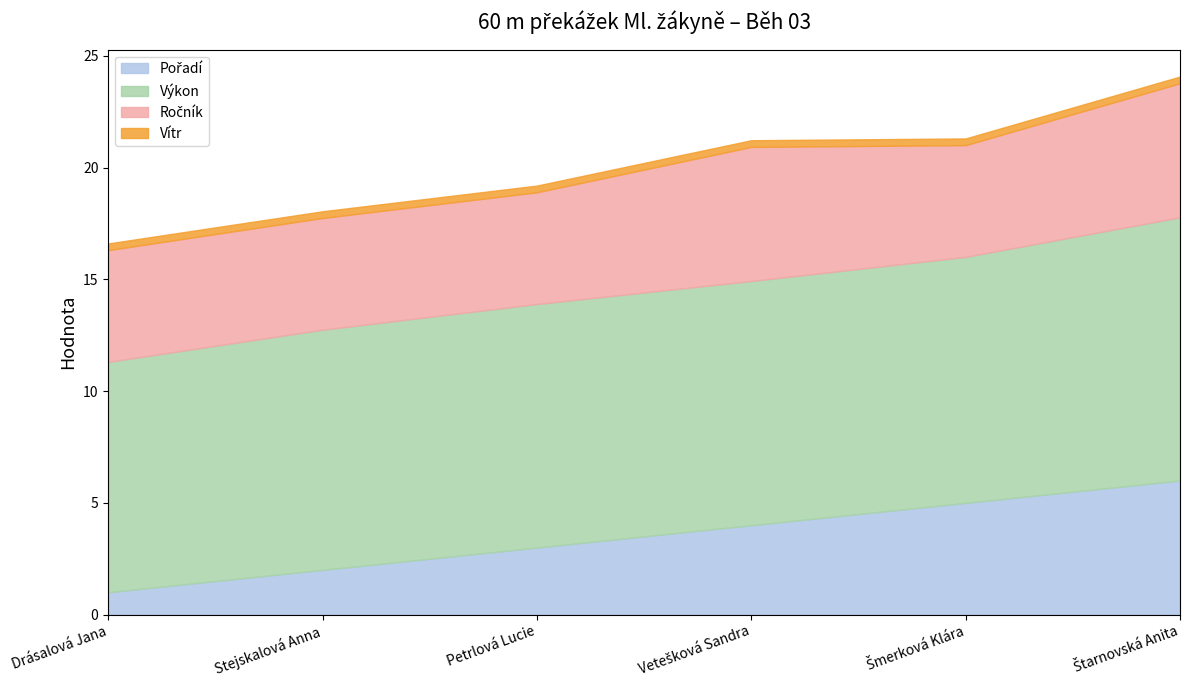

What is the spread (max minus min) of values at Štarnovská Anita?

11.5